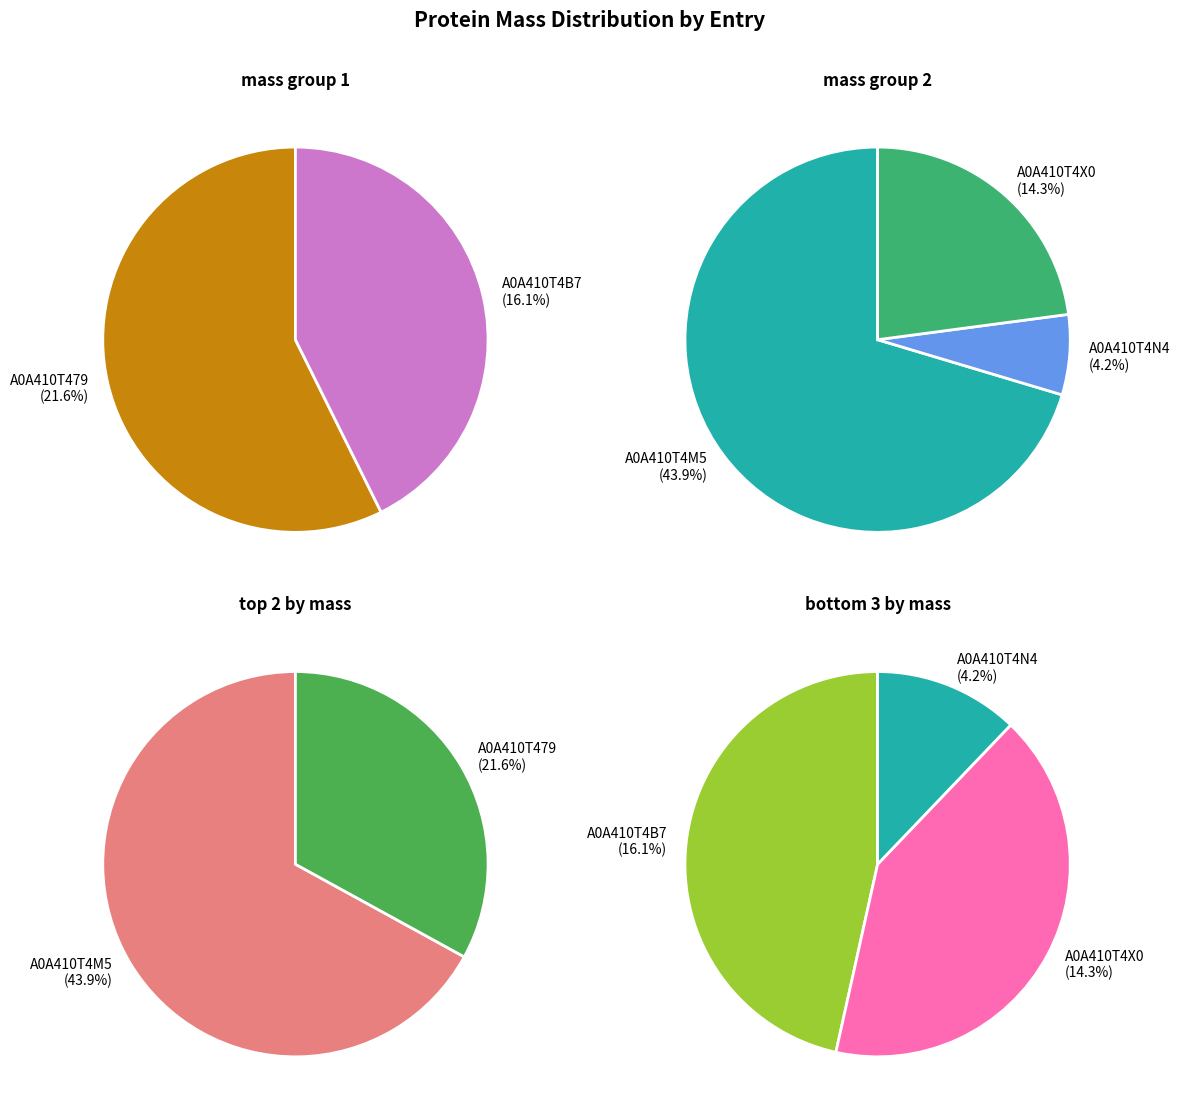

The A0A410T479 slice represents 15% of the pie. True or false?

False